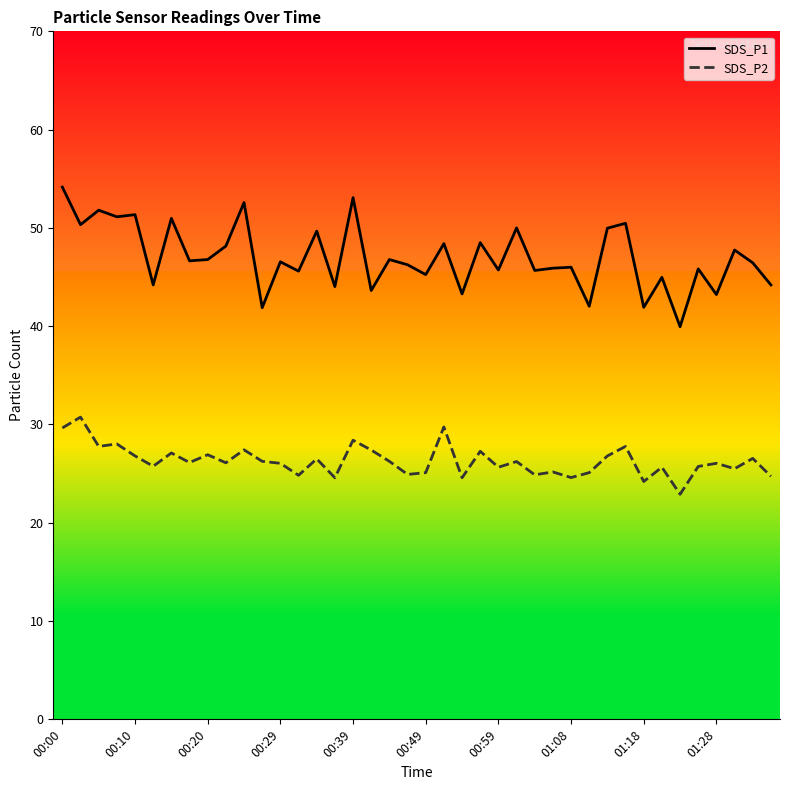

What is the sum of all SDS_P2 values?

1051.8